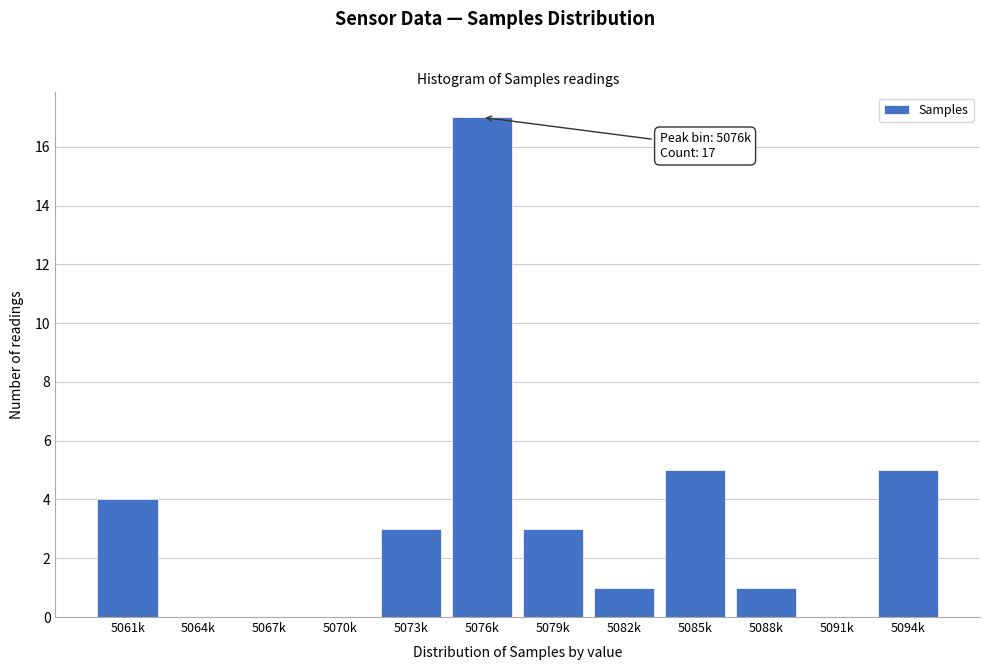

Reading right to left, list all the values displayed in this chart.

5094k=5	5091k=0	5088k=1	5085k=5	5082k=1	5079k=3	5076k=17	5073k=3	5070k=0	5067k=0	5064k=0	5061k=4